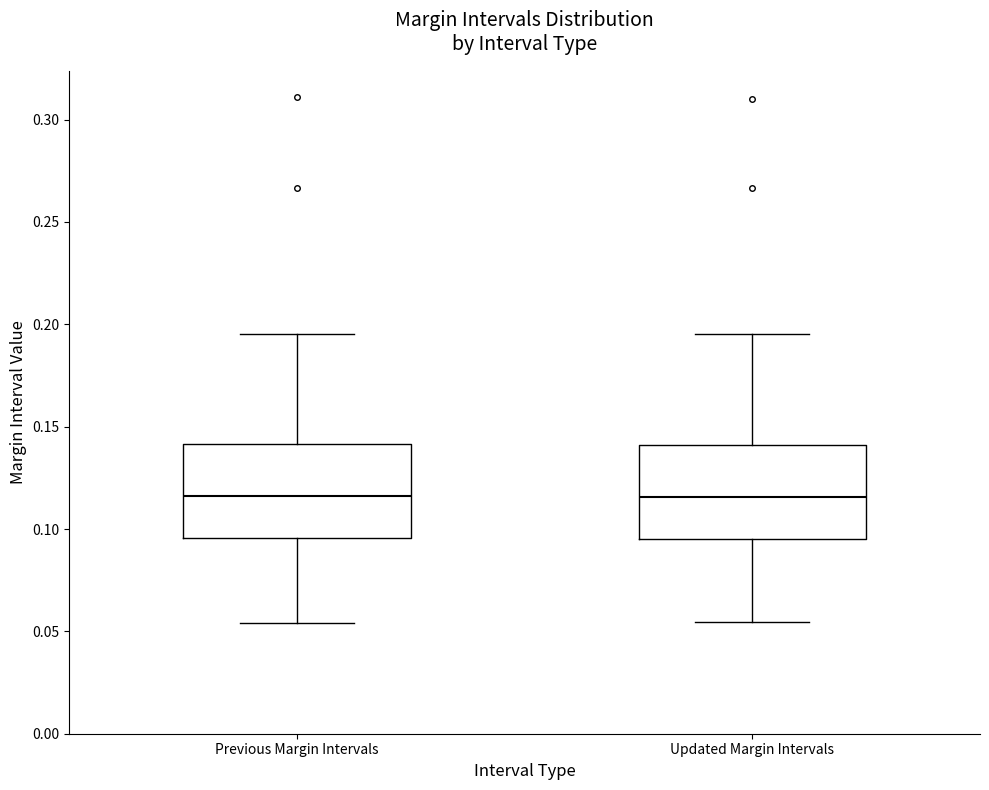

Reading left to right, read every box against the y-axis: the position of its median line, the range the box covers, and the ends of its whiskers. The values are not printed on the chart, so give them approximately, as read against the axis.

Previous Margin Intervals: median 0.115, box 0.095 to 0.140, whiskers 0.055 to 0.195
Updated Margin Intervals: median 0.115, box 0.095 to 0.140, whiskers 0.055 to 0.195